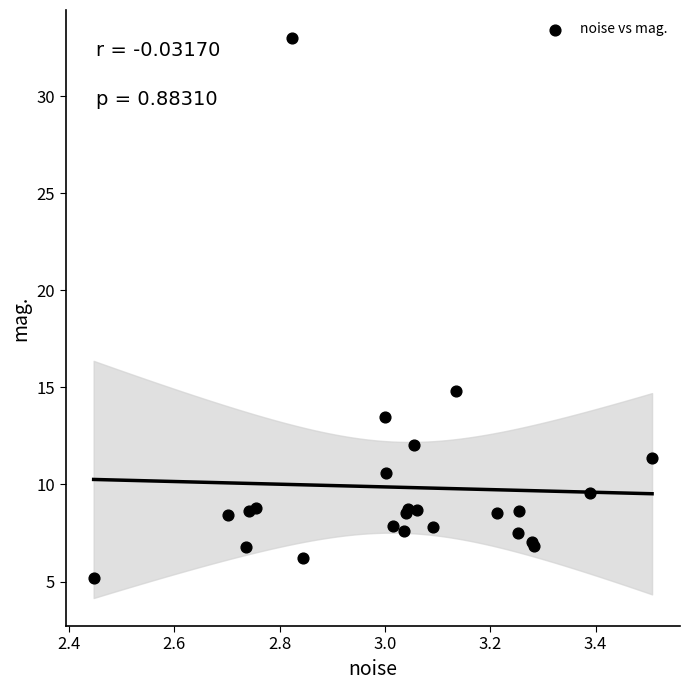

What Y value in the scatter plot is closest to 19?

14.8